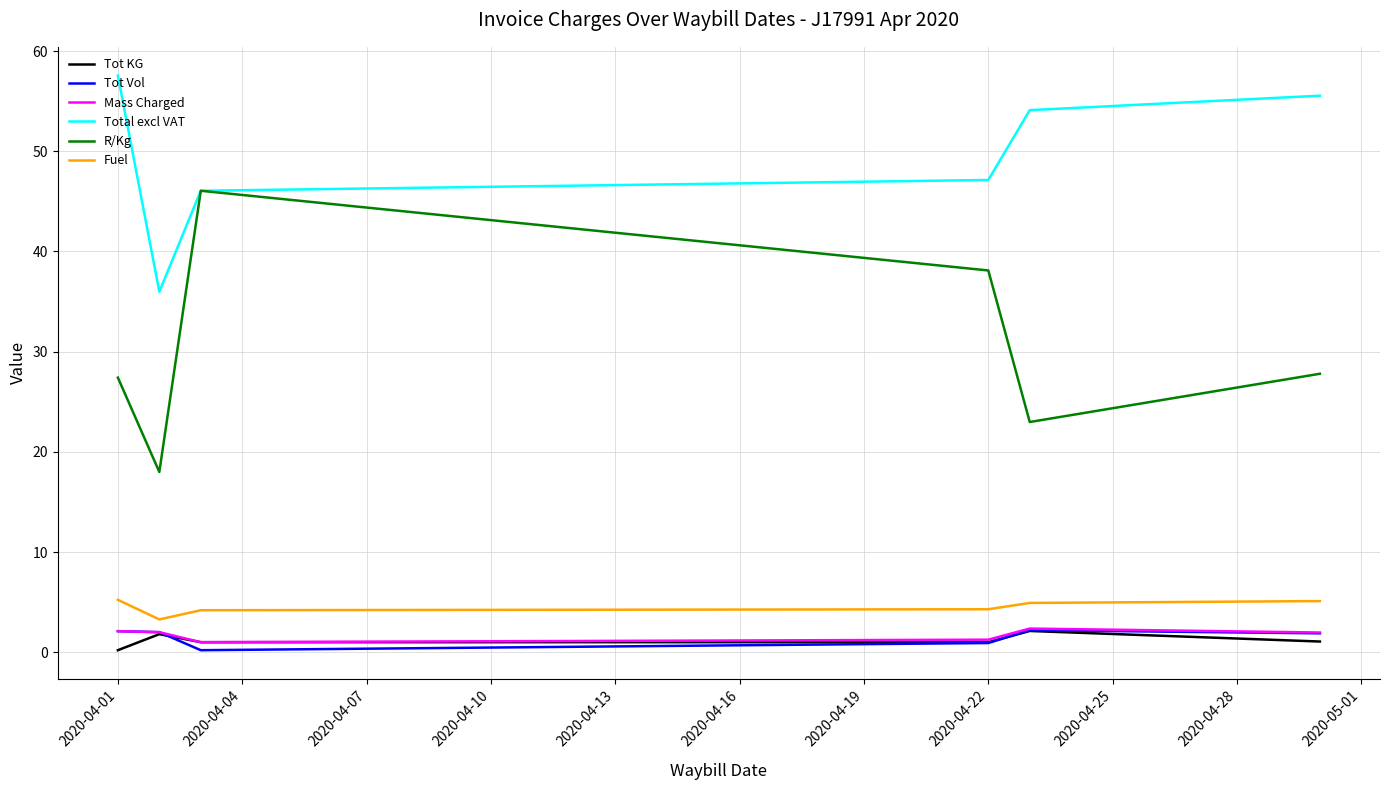

What is the difference between the maximum and minimum values in the Fuel series?

2.0